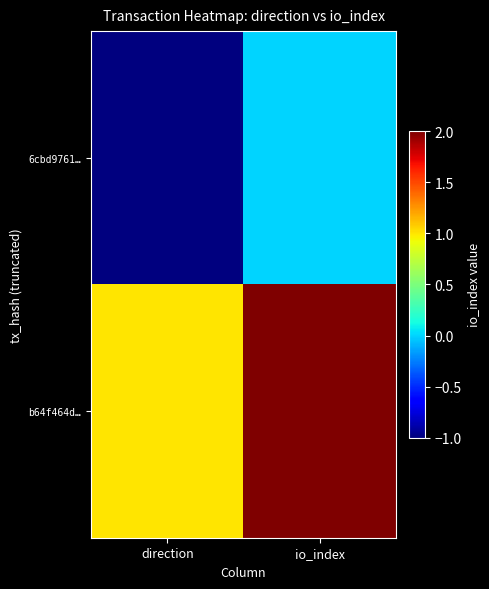

Which series has the largest total across all categories?

b64f464d…